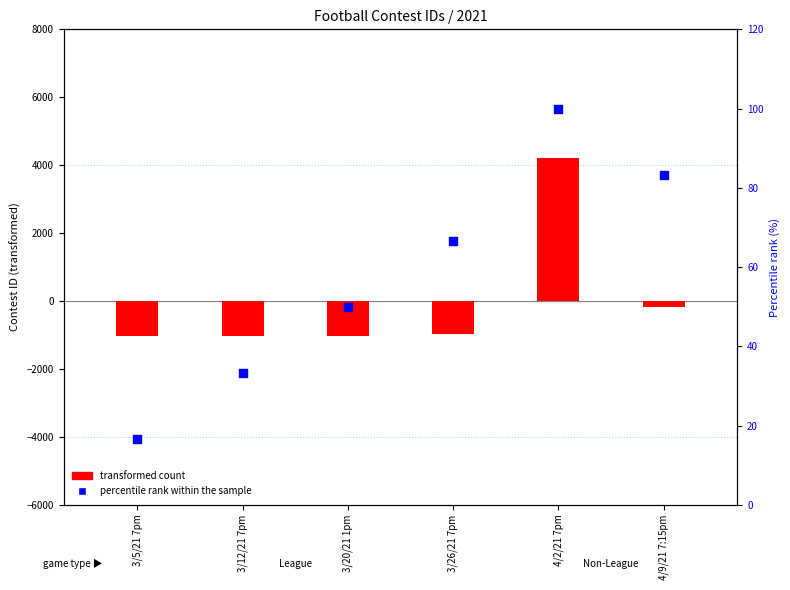

What are all the series names shown in the legend?

transformed count, percentile rank within the sample